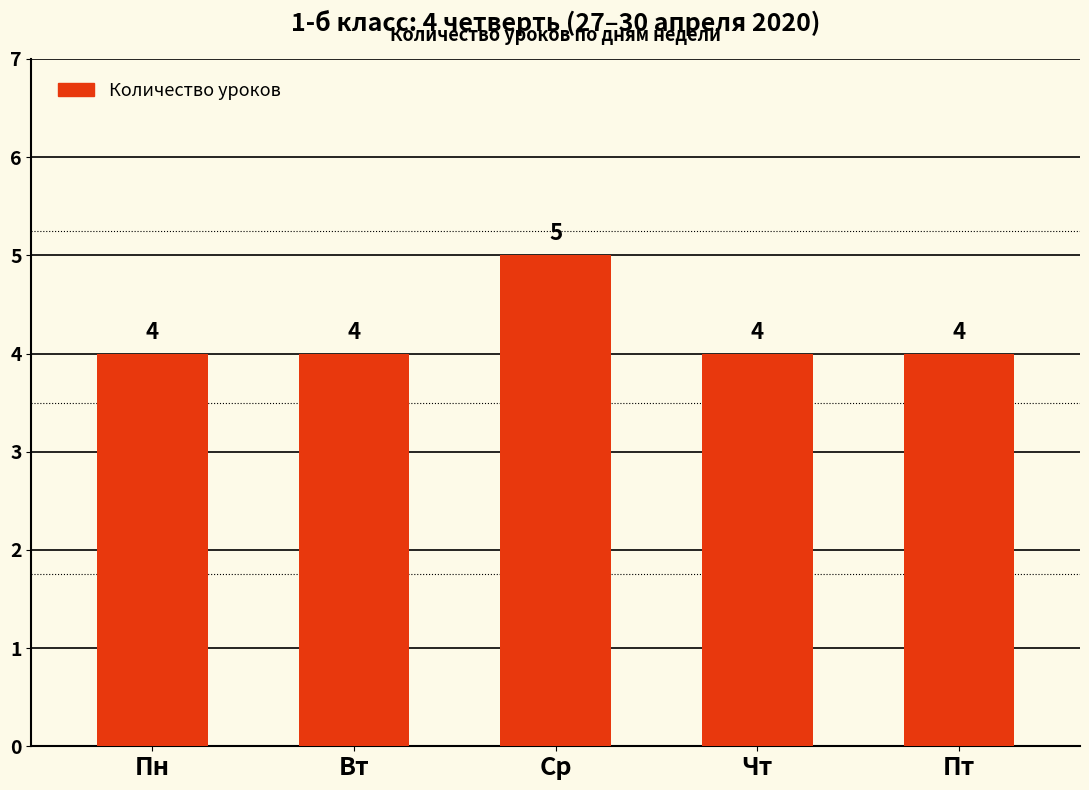

How many bars are there in total?

5